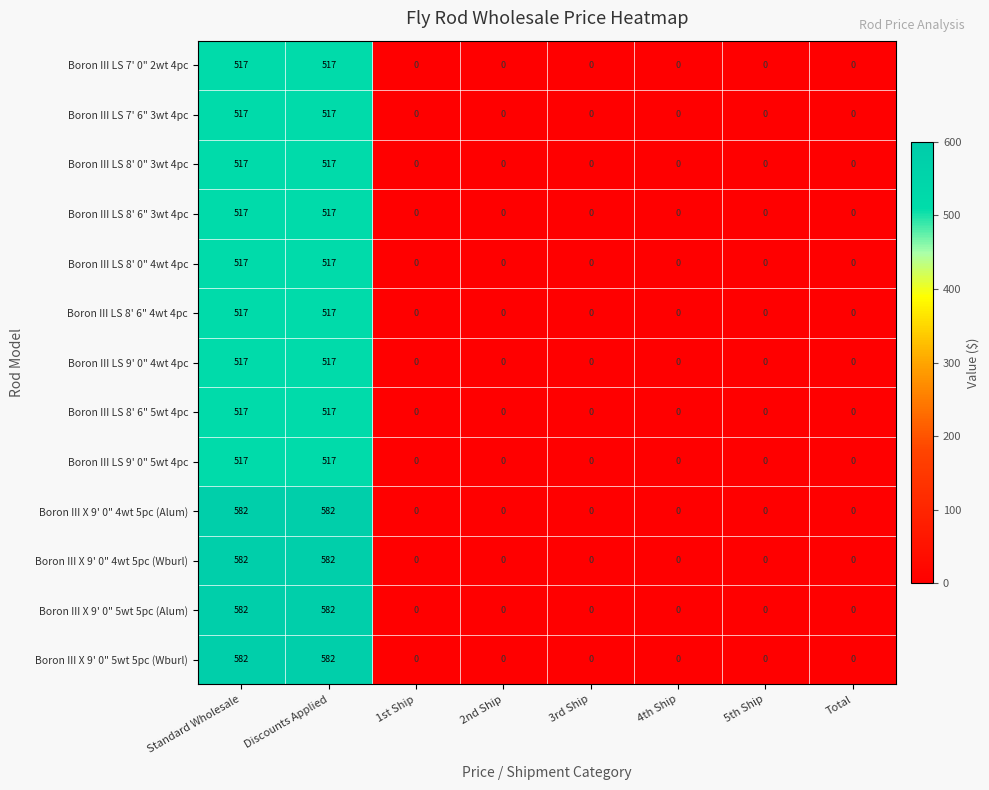

How many data points in Boron III LS 7' 6" 3wt 4pc are above 0?

2